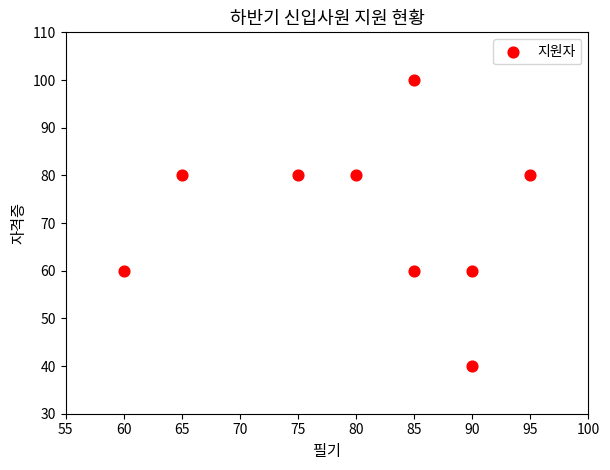

What is the range of X values (max minus min)?

35